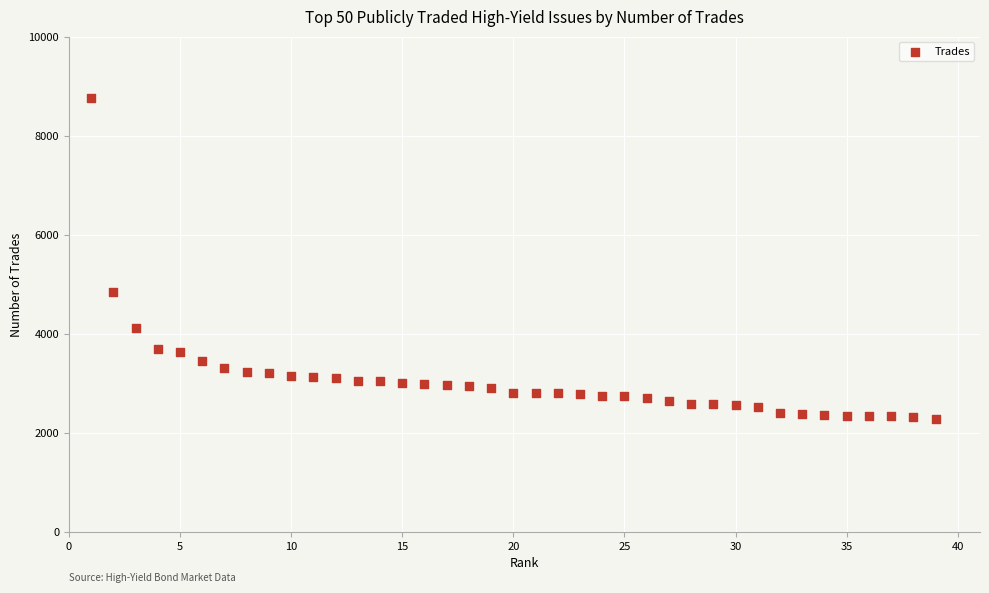

What Y value in the scatter plot is closest to 5524?

4843